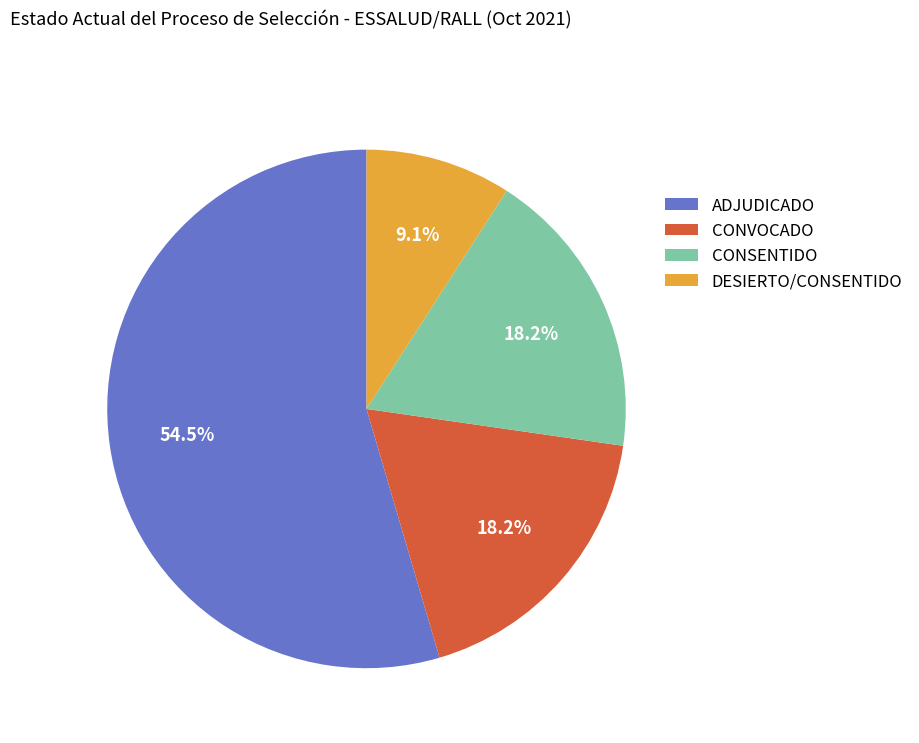

What percentage is NOT represented by CONSENTIDO?

81.8%